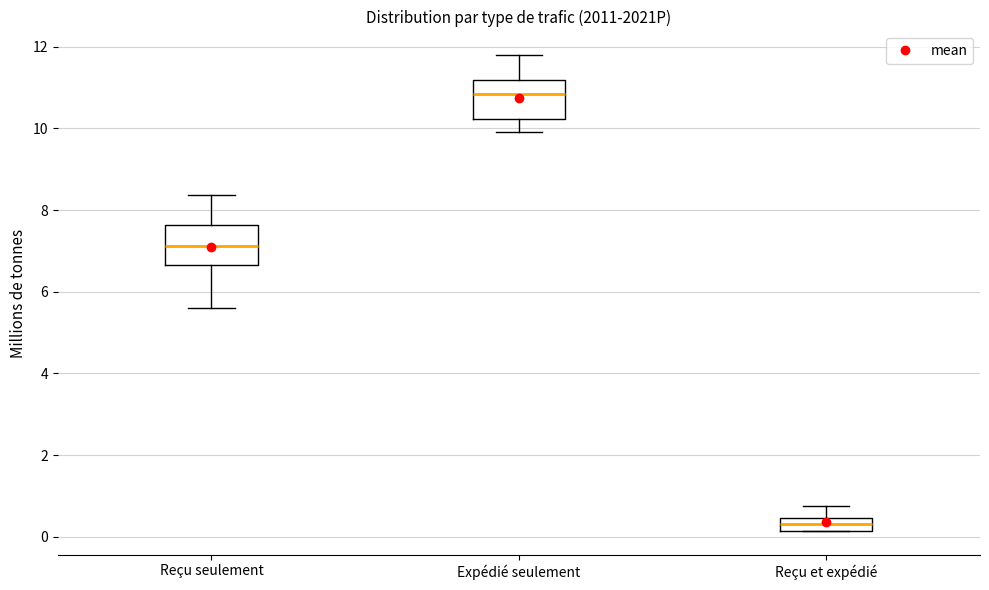

Reading left to right, read every box against the y-axis: the position of its median line, the range the box covers, and the ends of its whiskers. The values are not printed on the chart, so give them approximately, as read against the axis.

Reçu seulement: median 7.2, box 6.6 to 7.6, whiskers 5.6 to 8.4
Expédié seulement: median 10.8, box 10.2 to 11.2, whiskers 10.0 to 11.8
Reçu et expédié: median 0.4 (inside the box), box 0.2 to 0.4, whiskers 0.2 to 0.8